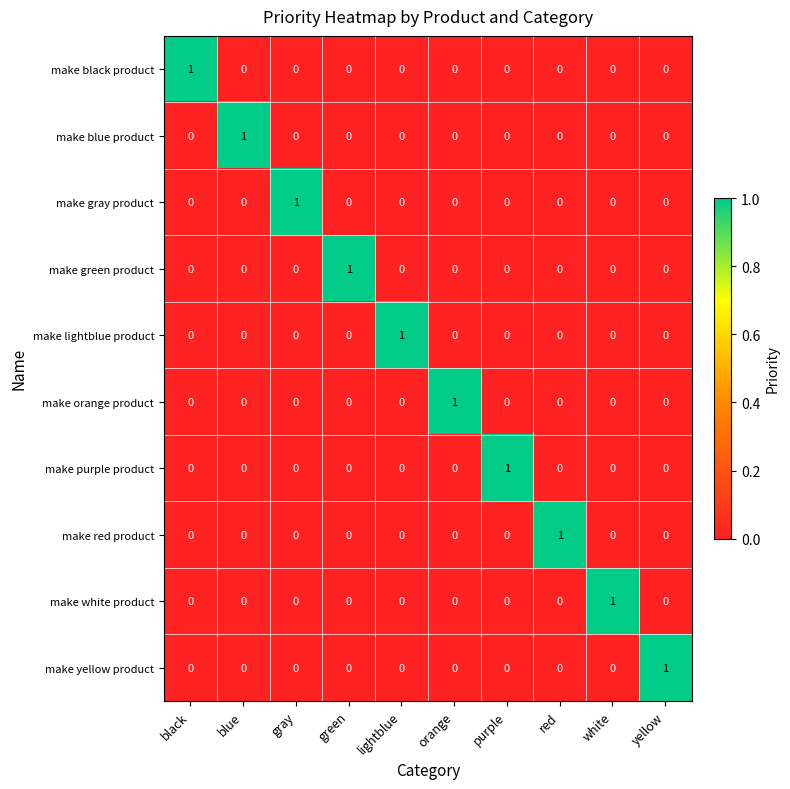

Is it true that make white product equals 0 at yellow?

True